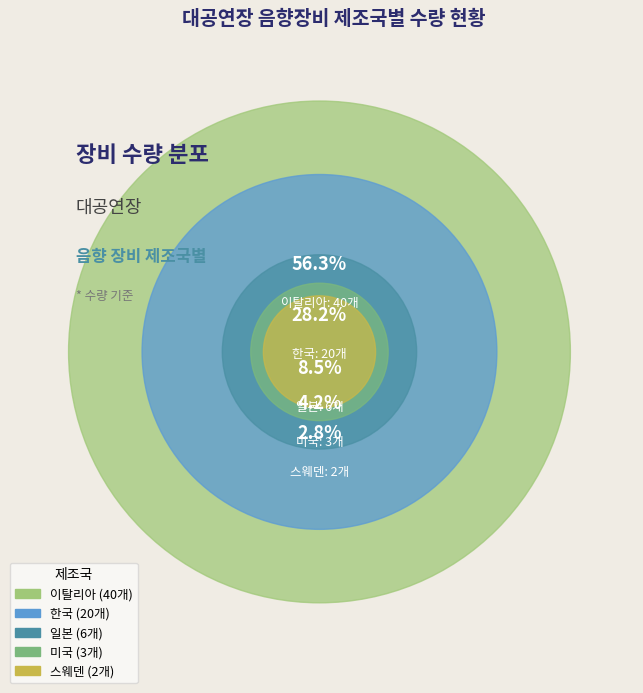

To the nearest percent, what is the combined percentage of 스웨덴 and 미국?

7%